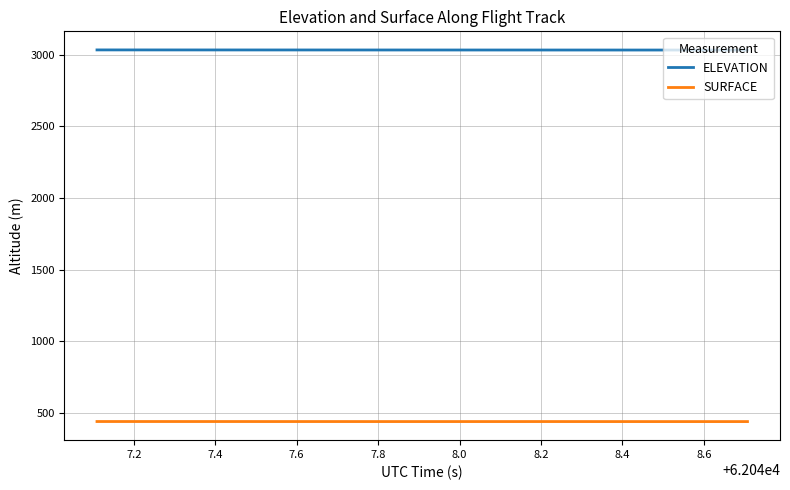

What is the smallest value displayed?

439.5